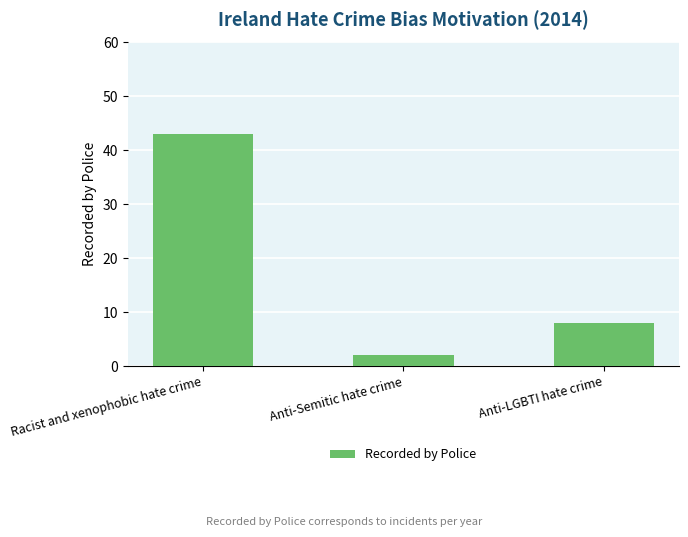

Count the values in the range 2 to 43.

3